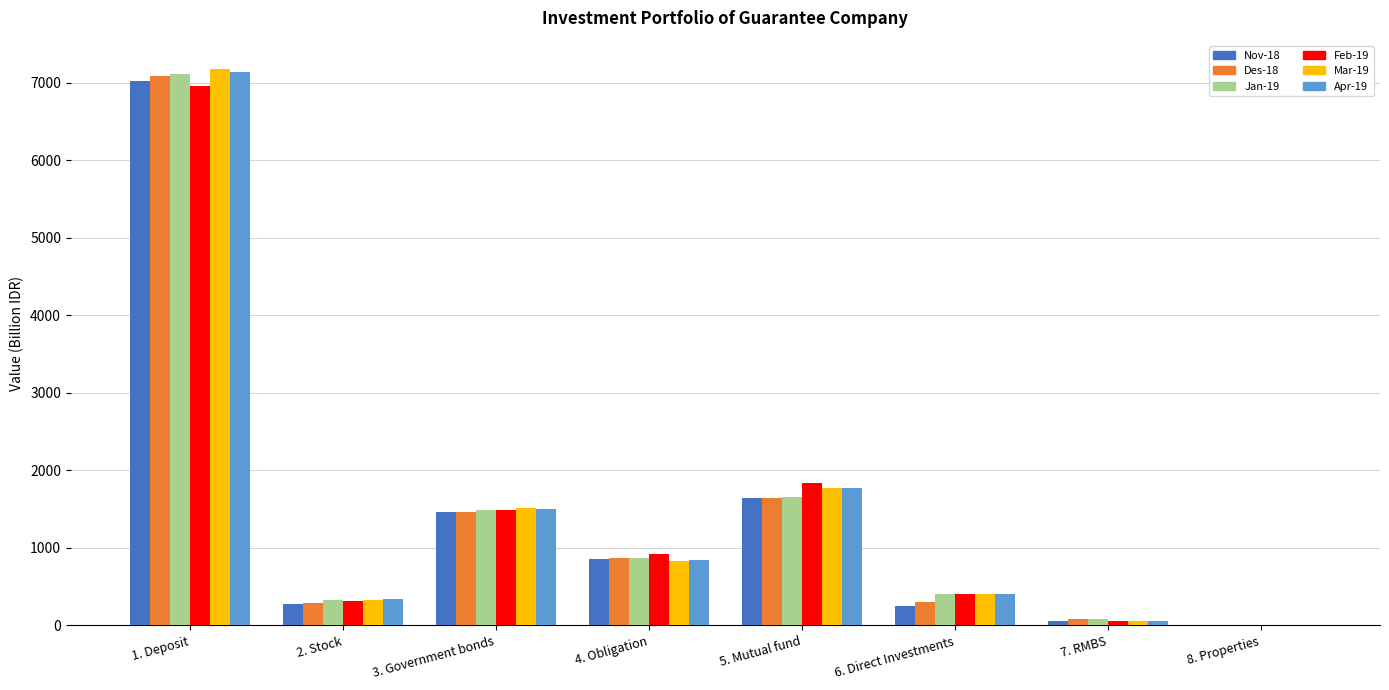

Which series changed the most between 1. Deposit and 5. Mutual fund?

Jan-19